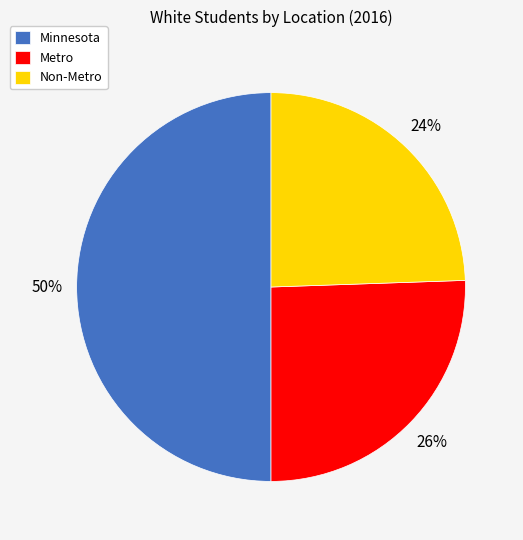

How many slices are in this pie chart?

3